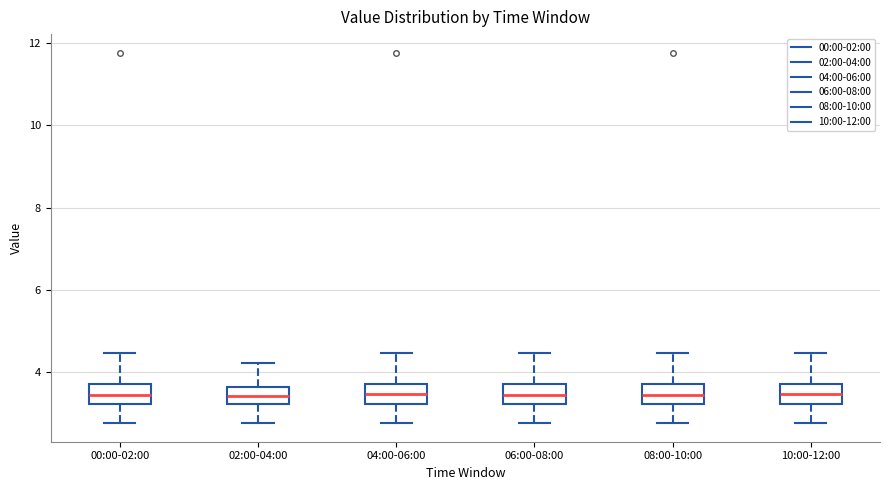

Where does the upper whisker of the box for 04:00-06:00 end on the y-axis? The values are not printed on the chart, so give them approximately, as read against the axis.

4.4